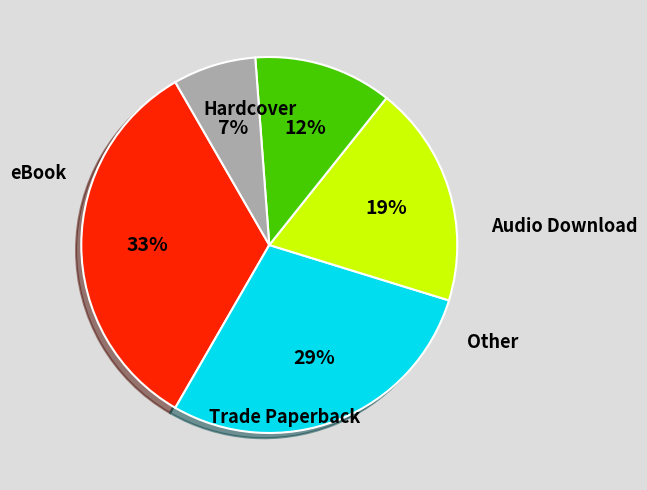

How many slices are in this pie chart?

5